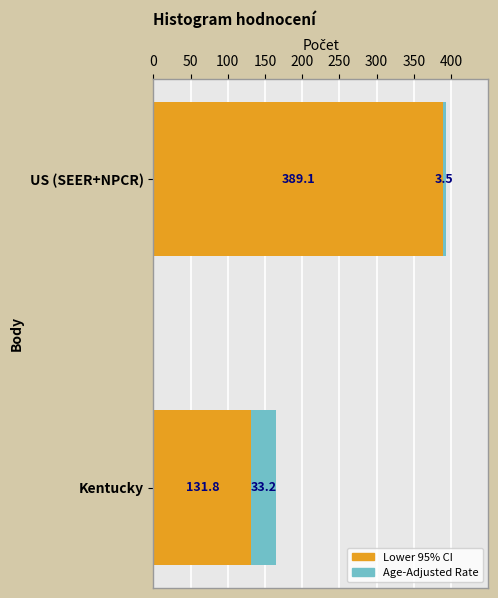

What is the approximate value of Lower 95% CI at US (SEER+NPCR)?

389.1